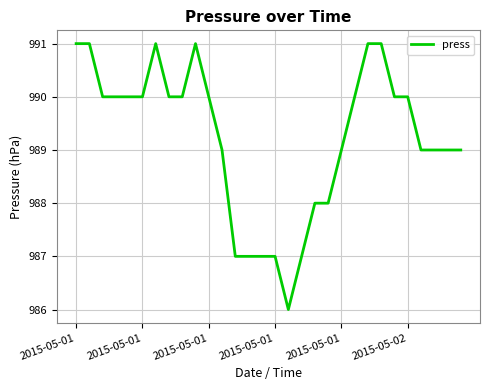

What is the difference between the maximum and minimum values?

5